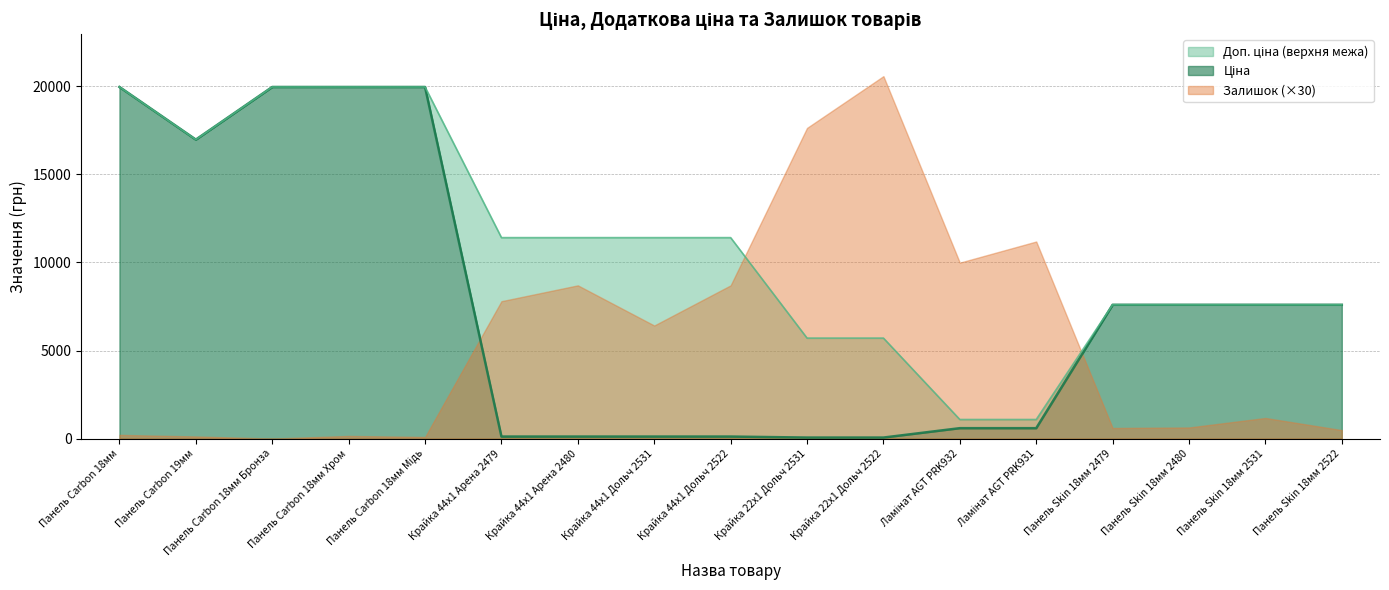

The value of Ціна at Панель Skin 18мм 2480 is 3863.9. True or false?

False